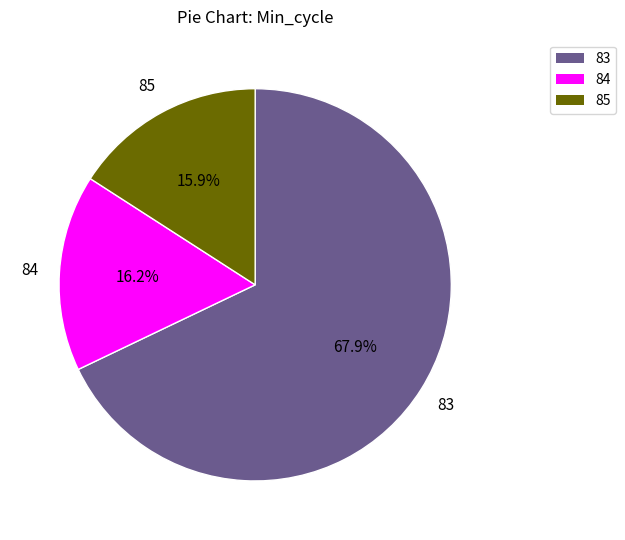

Does any single category account for the majority?

Yes